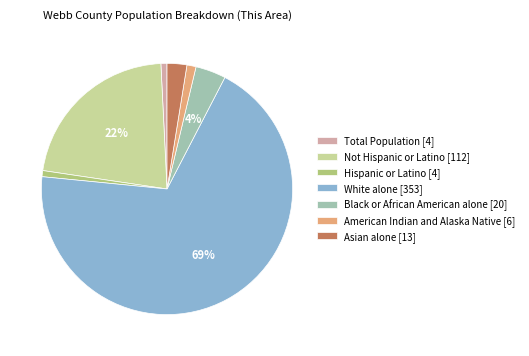

What percentage is the American Indian and Alaska Native [6] slice, to the nearest percent?

1%